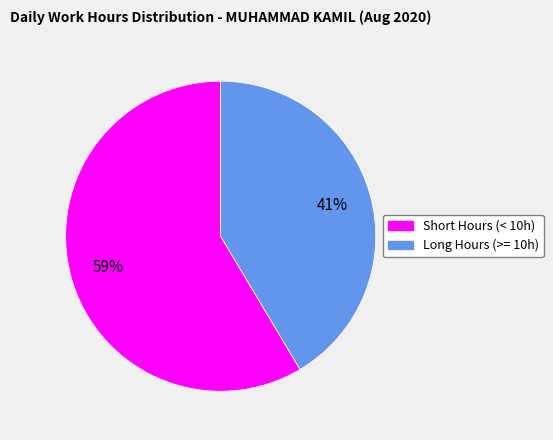

Does any single category account for the majority?

Yes